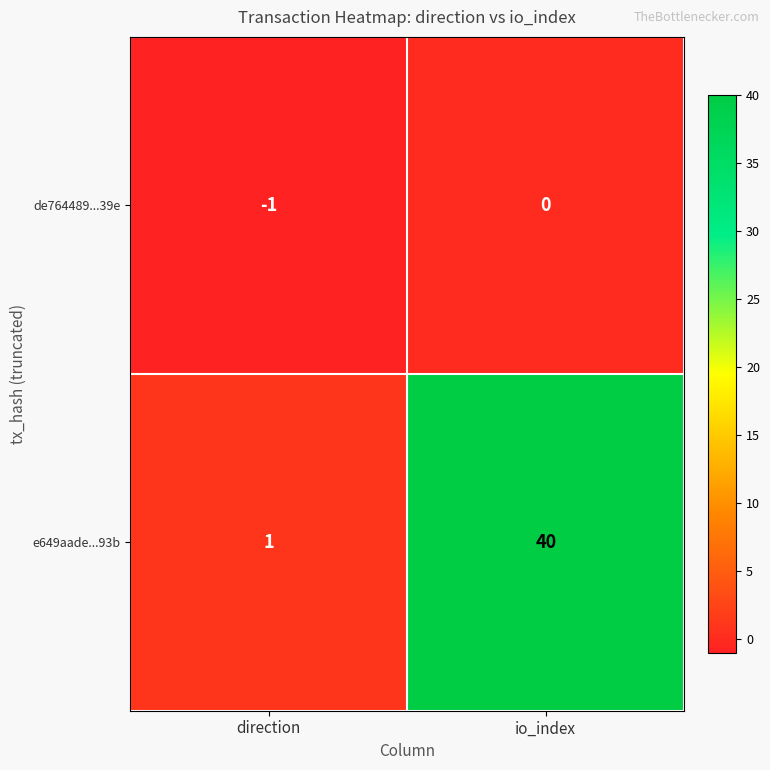

What is the difference between the highest and lowest values at direction?

2